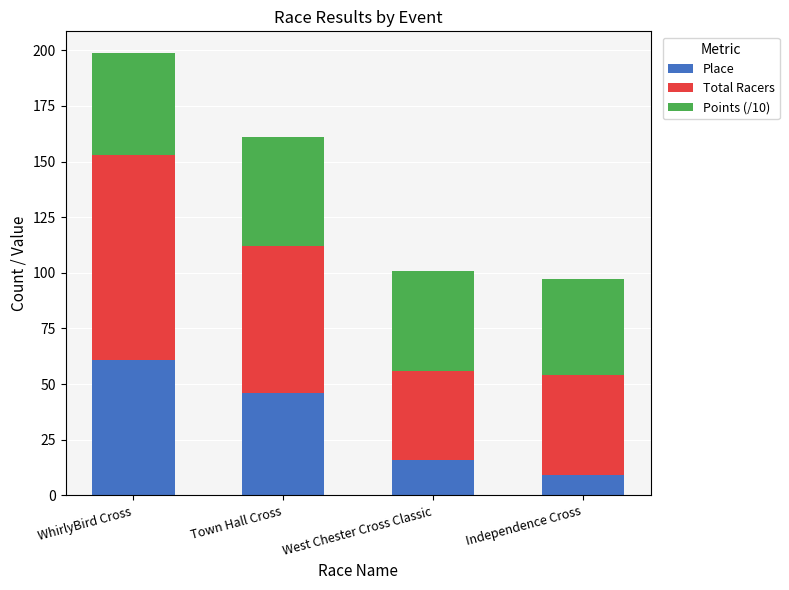

Which category has the lowest value in the Place series?

Independence Cross